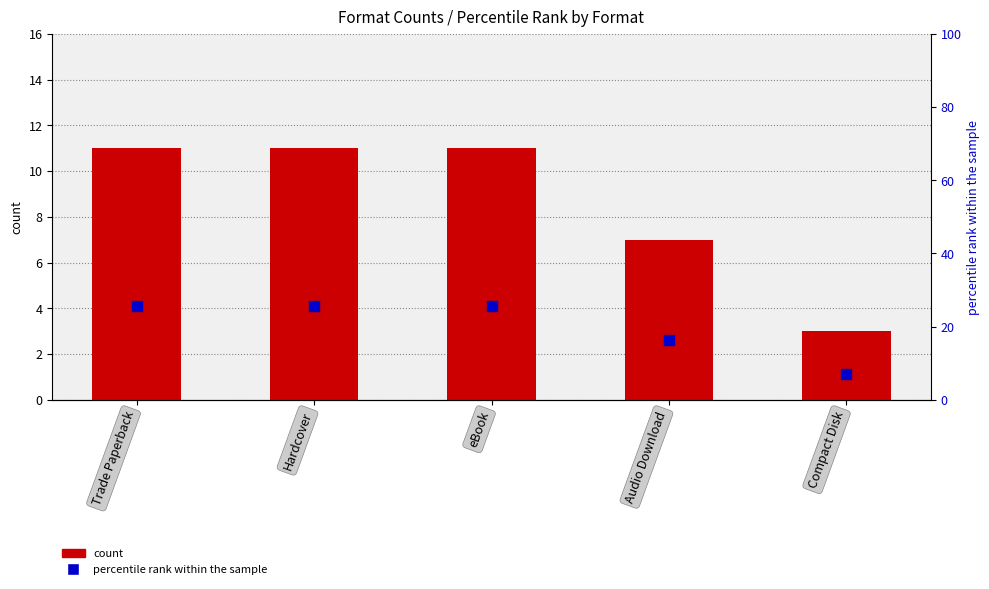

Is the value of percentile rank within the sample at Hardcover greater than the value of count at eBook?

Yes